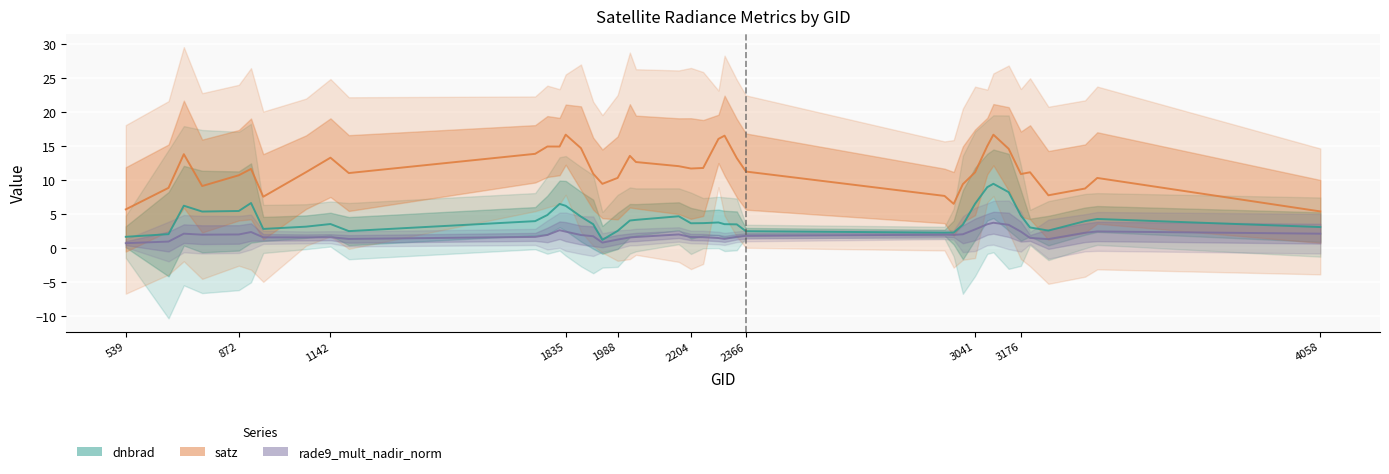

True or false: satz and dnbrad intersect in this chart.

False